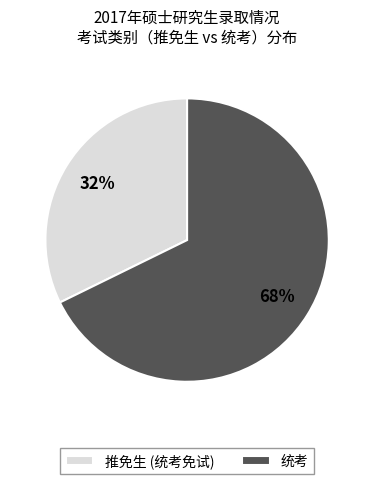

Do 统考 and 推免生 (统考免试) together represent more than half of the pie?

Yes